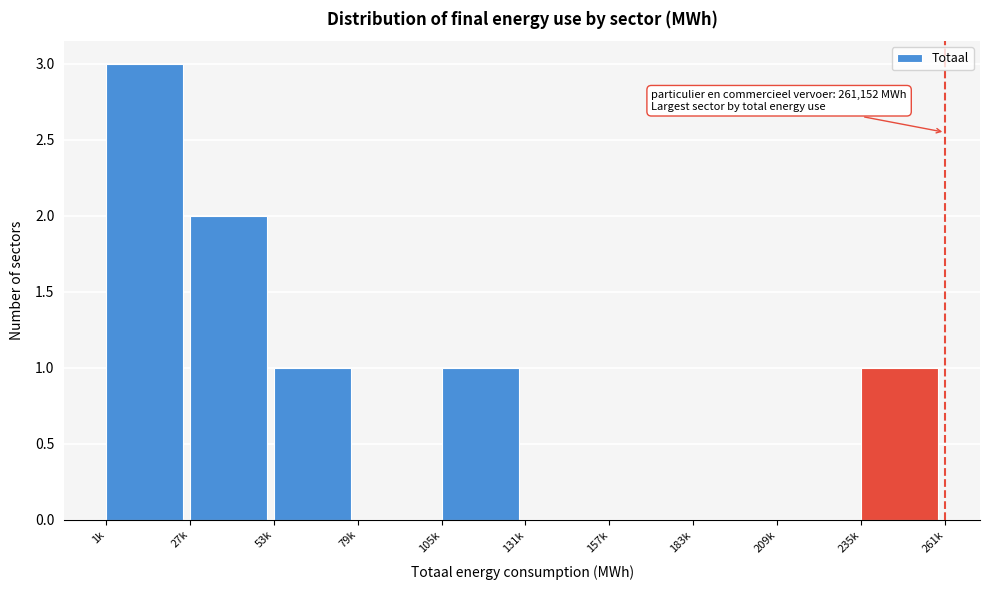

Reading left to right, transcribe all the data shown in this chart.

1k=3	27k=2	53k=1	79k=0	105k=1	131k=0	157k=0	183k=0	209k=0	235k=1